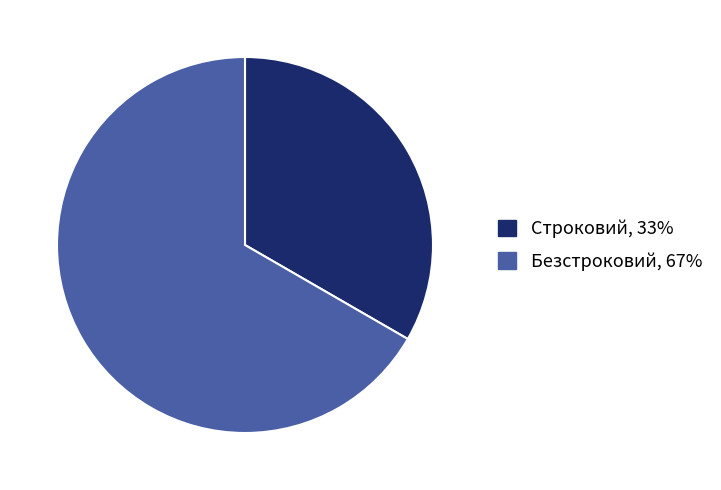

Which has a higher value, Строковий or Безстроковий?

Безстроковий